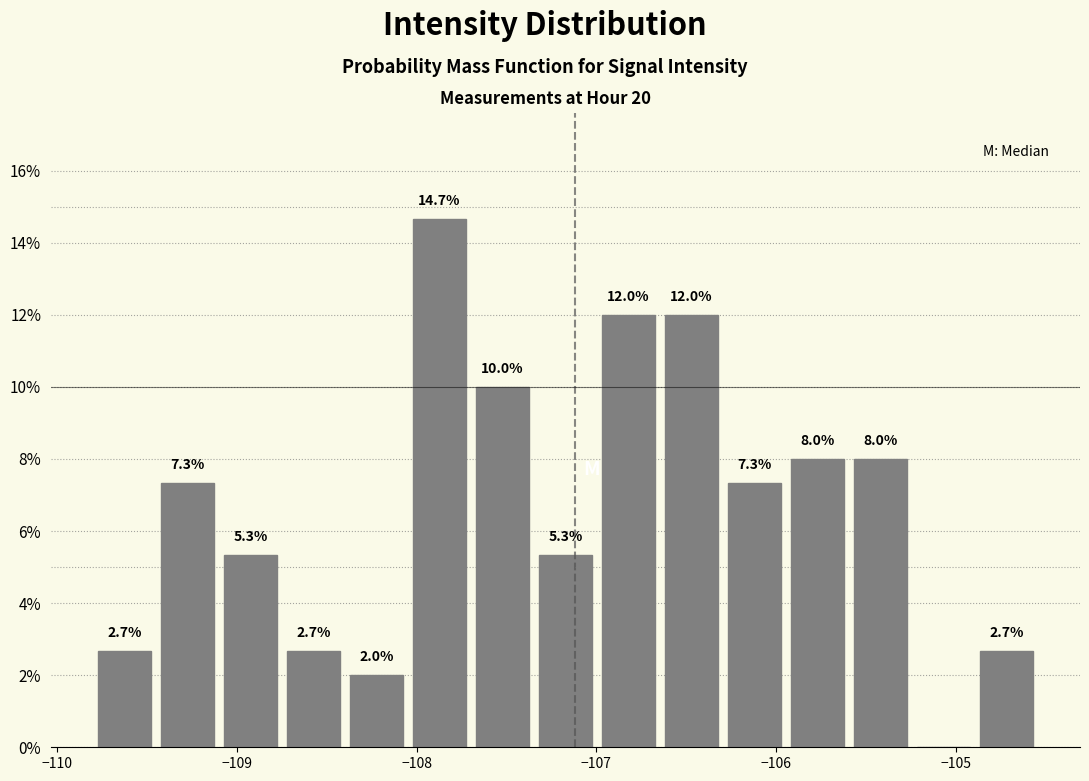

Around what value on the x-axis is the tallest bar? Give the approximate position of its centre, as read against the axis.

-107.9